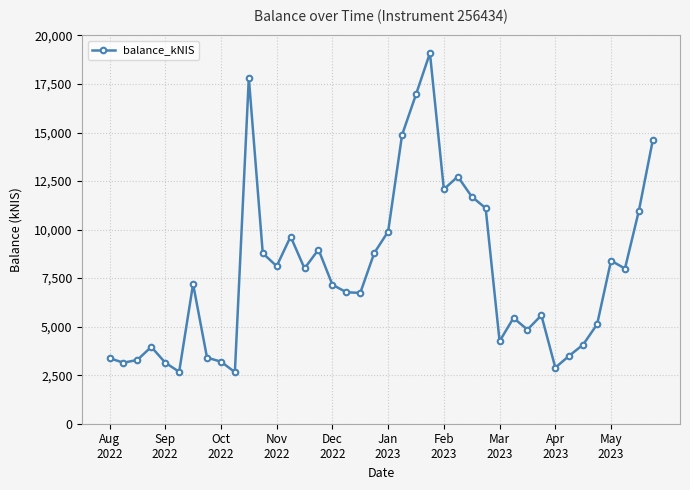

What is the value of the 31st point from the left?

4845.3